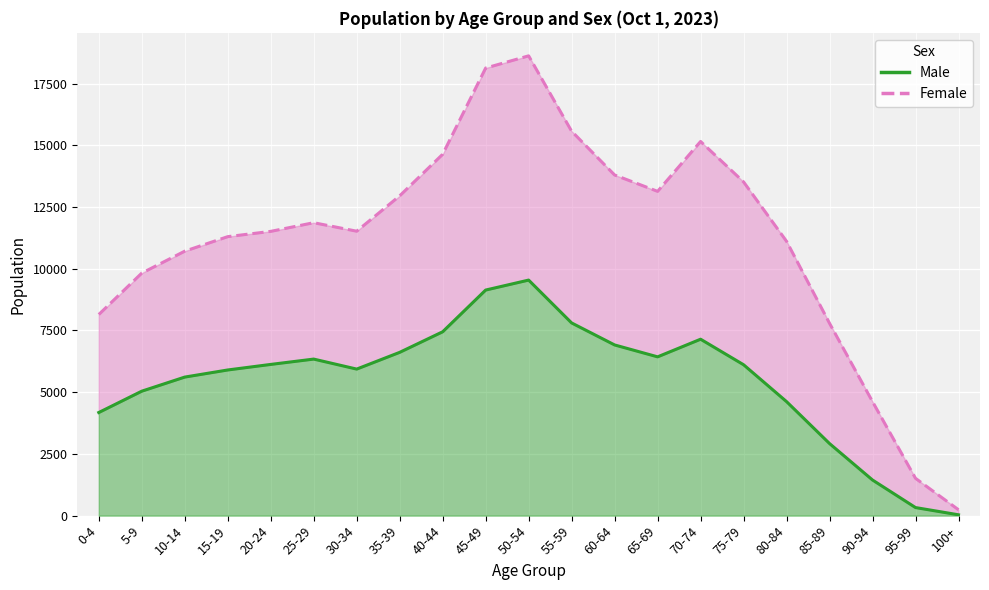

Is the value of Female at 10-14 greater than the value of Male at 70-74?

Yes